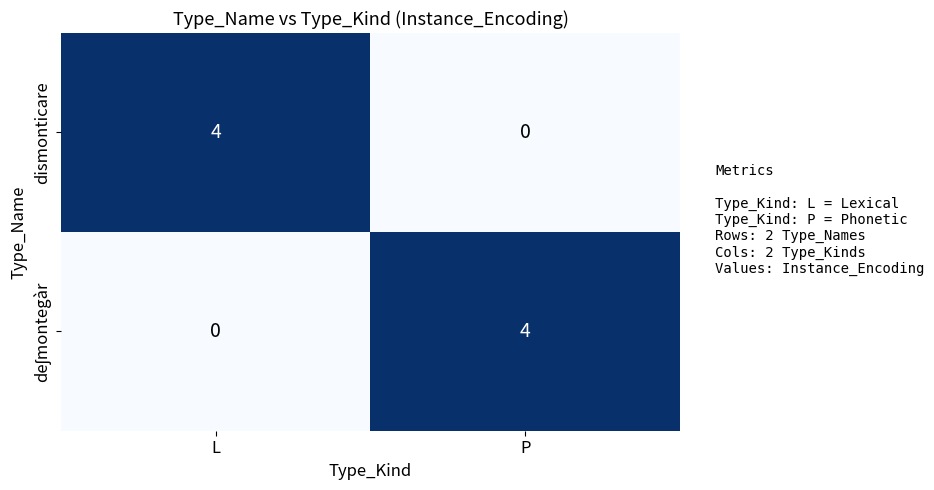

What is the total value across all series at L?

4